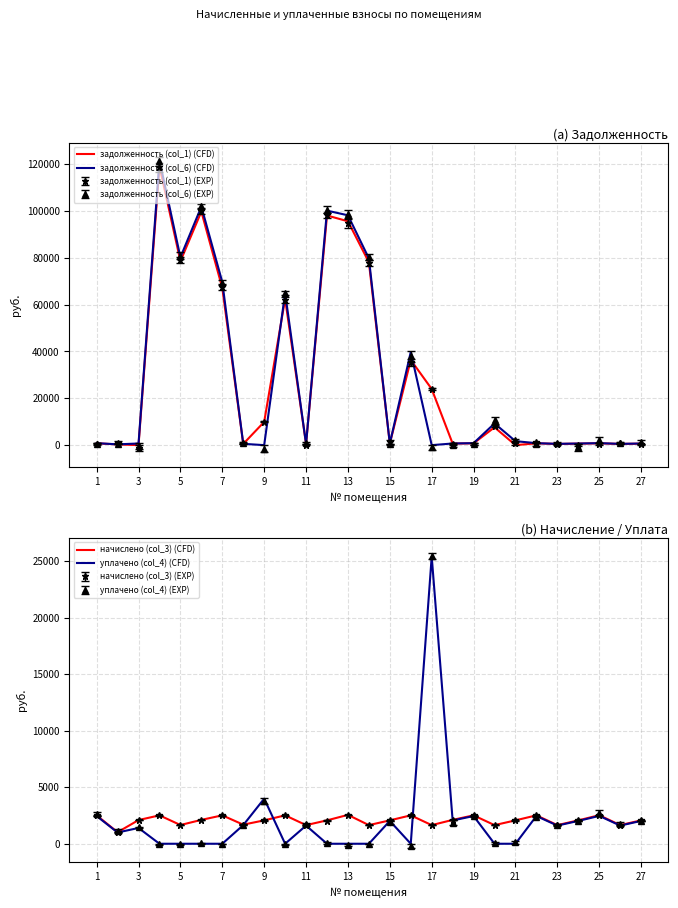

Reading left to right, transcribe all the data shown in this chart.

задолженность (col_1) (CFD): 776.1	315.4	0.0	119141.6	78564.0	99760.6	67114.7	522.4	9921.4	62467.2	509.4	98090.0	95618.9	78105.7	639.8	36386.1	23978.9	652.7	777.1	7611.6	0.0	777.1	509.4	639.8	781.1	509.4	639.8
задолженность (col_6) (CFD): 836.9	340.1	698.5	121655.6	80221.8	101872.2	69628.7	563.3	0.0	64981.2	549.4	100159.8	98174.8	79753.9	689.9	39789.2	0.0	703.9	838.0	9259.7	1693.6	838.0	549.4	689.9	842.3	549.4	689.9
начислено (col_3) (CFD): 2510.8	1020.4	2095.6	2514.0	1657.8	2111.7	2514.0	1690.0	2069.8	2514.0	1648.1	2069.8	2555.9	1648.1	2069.8	2514.0	1648.1	2111.7	2514.0	1648.1	2069.8	2514.0	1648.1	2069.8	2526.9	1648.1	2069.8
уплачено (col_4) (CFD): 2450.0	995.7	1397.0	0.0	0.0	0.0	0.0	1649.0	3989.2	0.0	1608.2	0.0	0.0	0.0	2019.7	0.0	25416.0	2060.5	2453.1	0.0	0.0	2453.1	1608.2	2019.7	2465.7	1608.2	2019.7